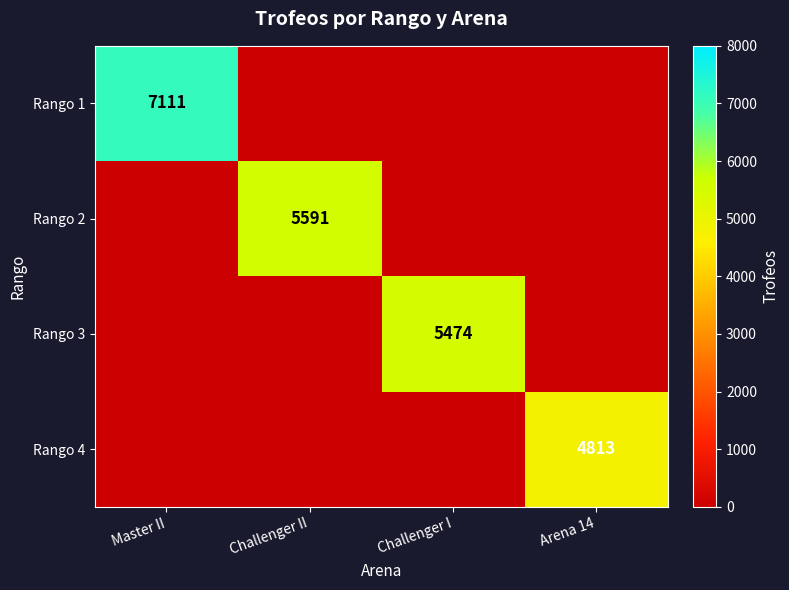

What is the maximum value shown in the chart?

7111